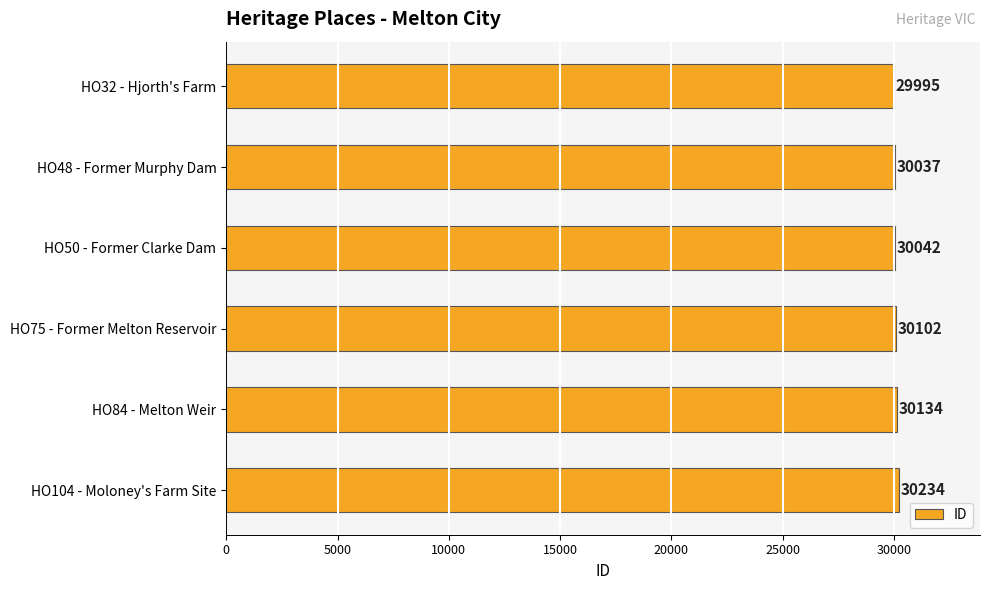

What is the value of the 1st bar from the top?

29995